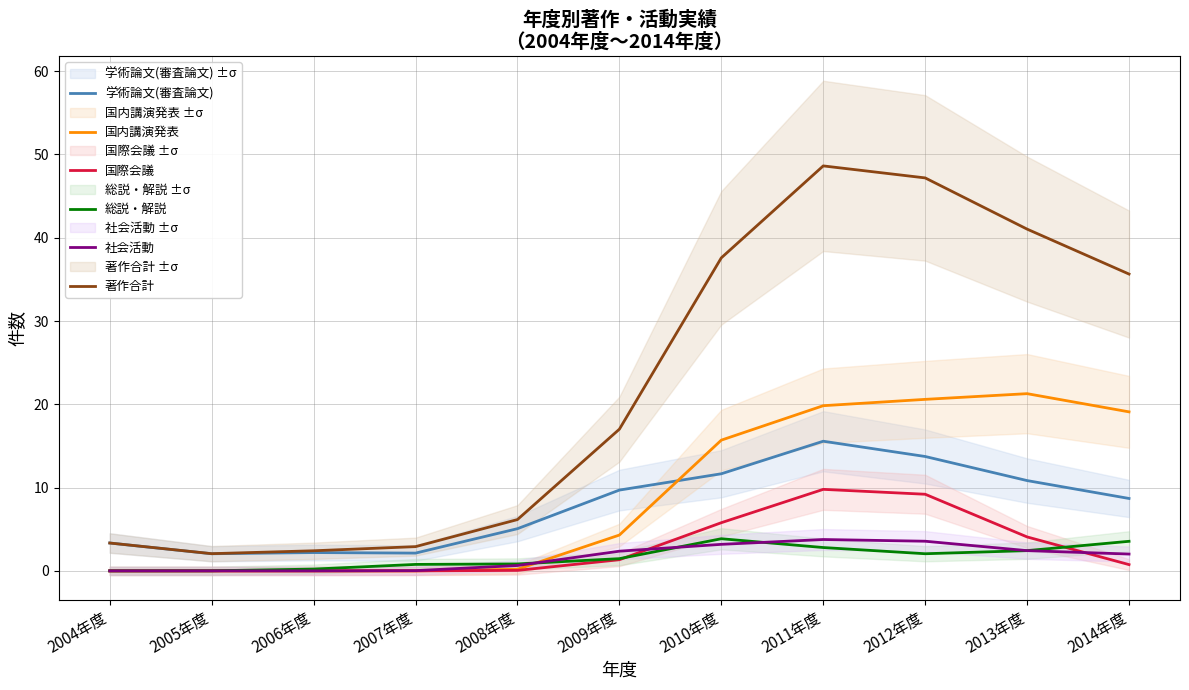

The value of 学術論文(審査論文) at 2013年度 is 14.7. True or false?

False